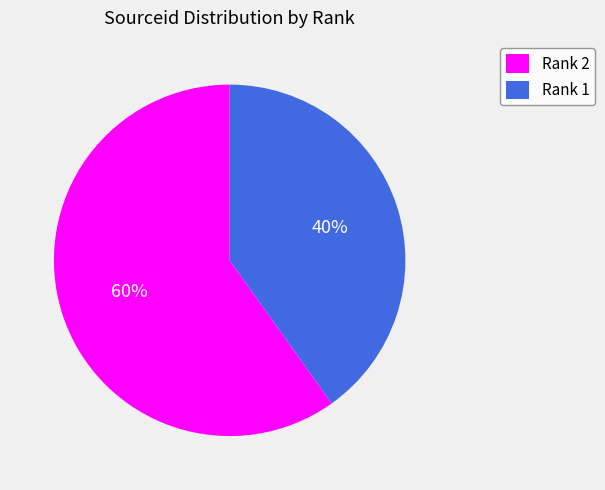

Between Rank 1 and Rank 2, which is larger?

Rank 2